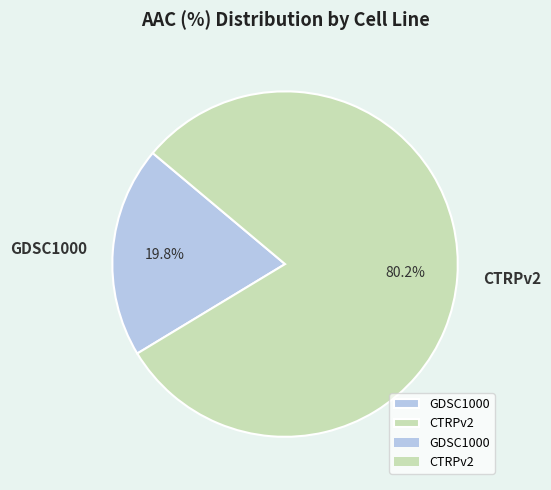

The CTRPv2 slice represents 80% of the pie. True or false?

True